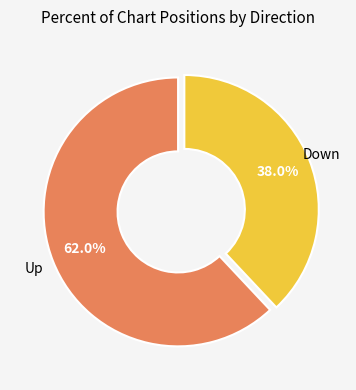

Does any single category account for the majority?

Yes